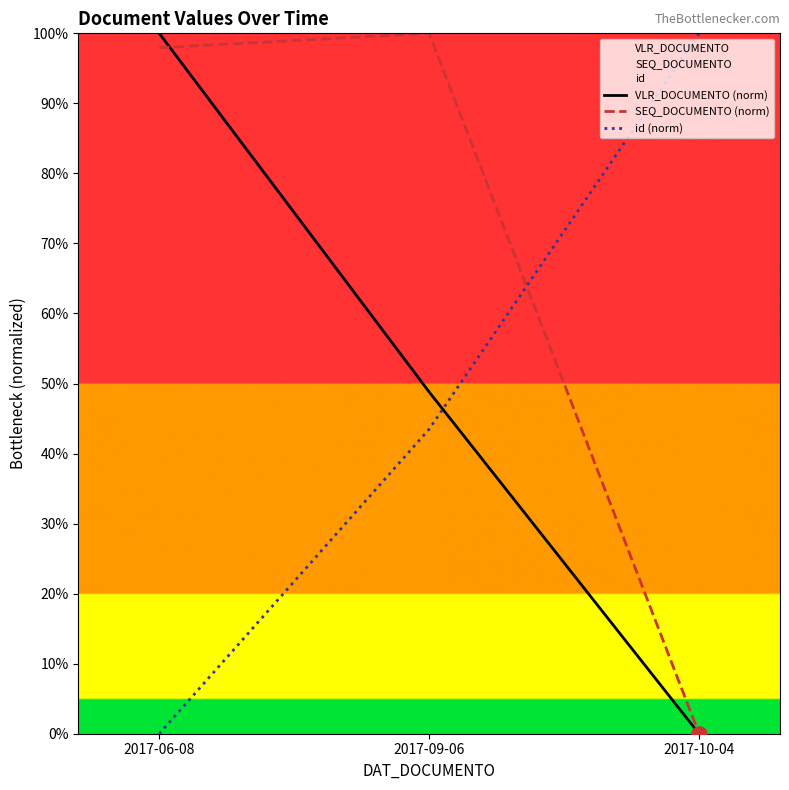

What is the total value across all series at 2017-10-04?

100.0